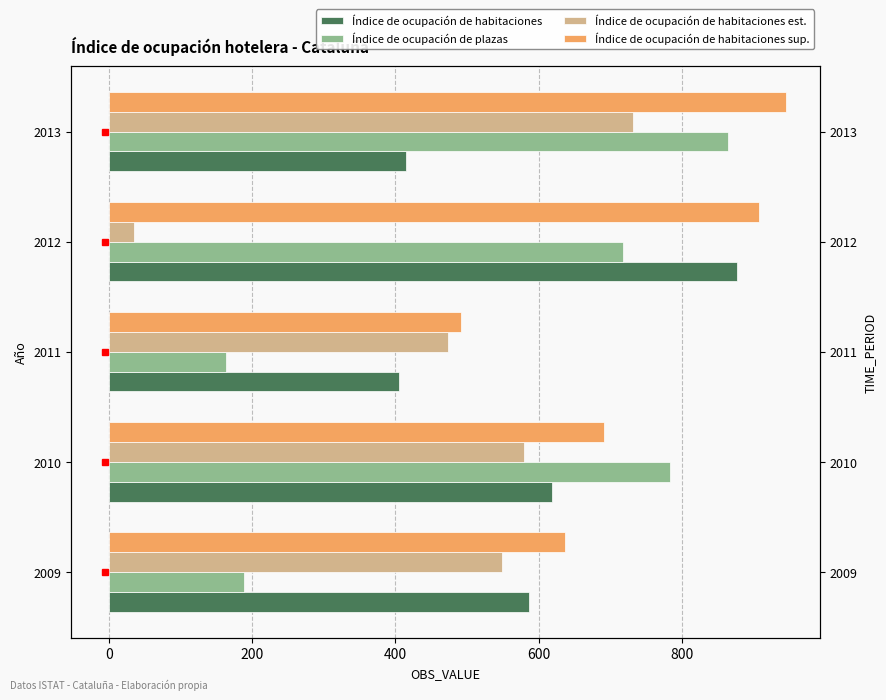

How many data points in Índice de ocupación de plazas are above 718?

2